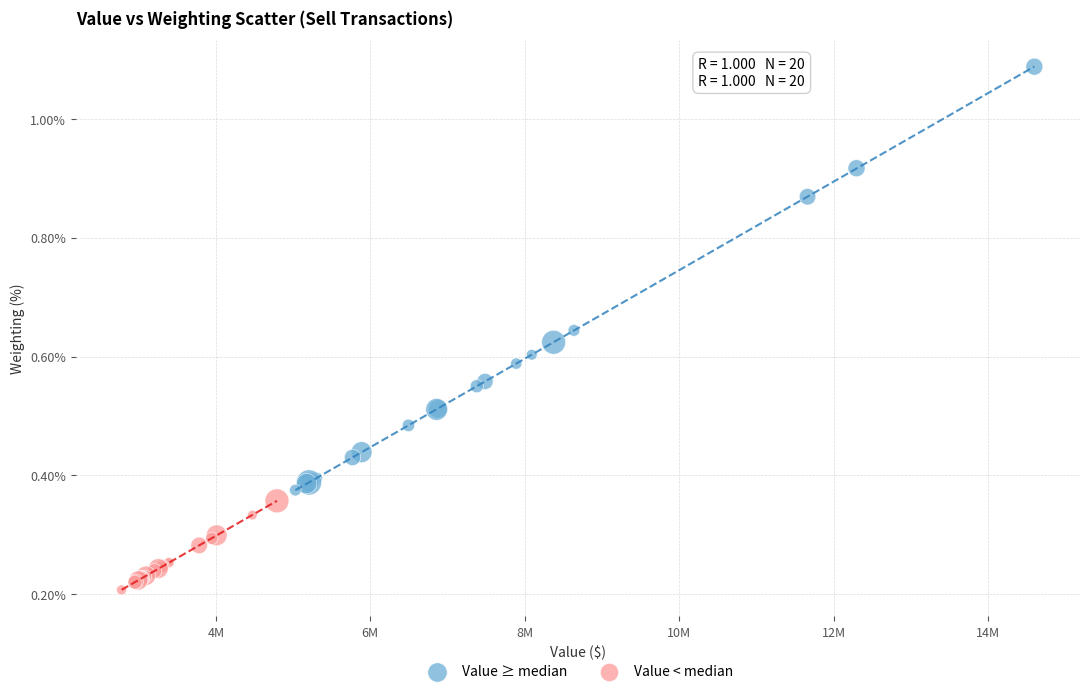

Which series contains the highest Y value?

Value ≥ median